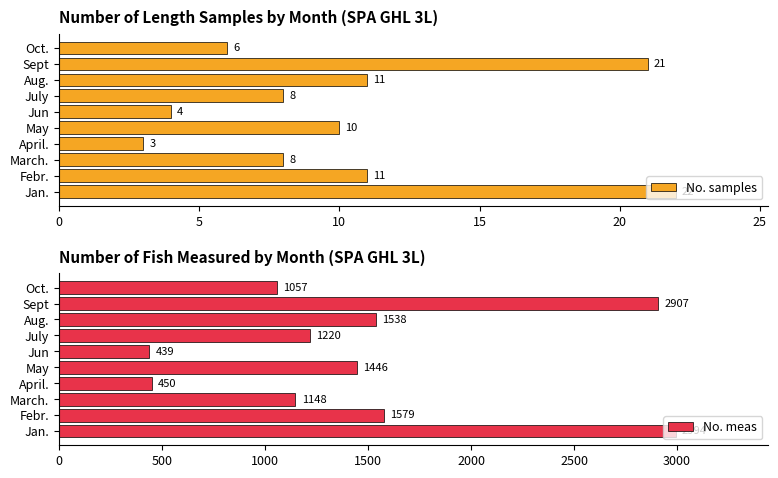

Read the No. samples value at Oct., to the nearest 10.

10